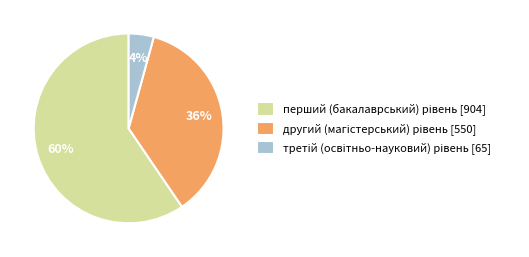

To the nearest percent, what is the average slice percentage?

33%